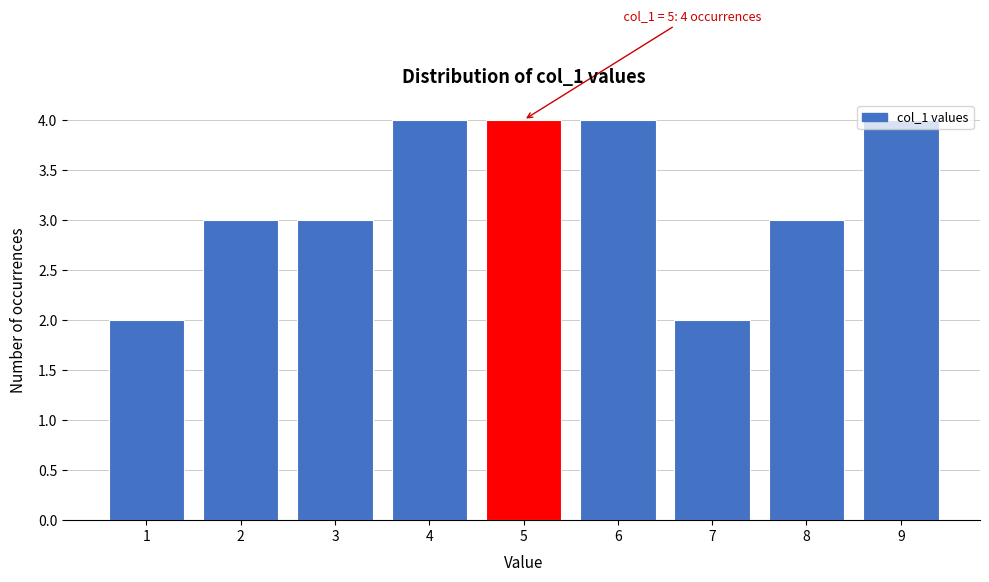

The chart shows a value of 1 at 3. True or false?

False